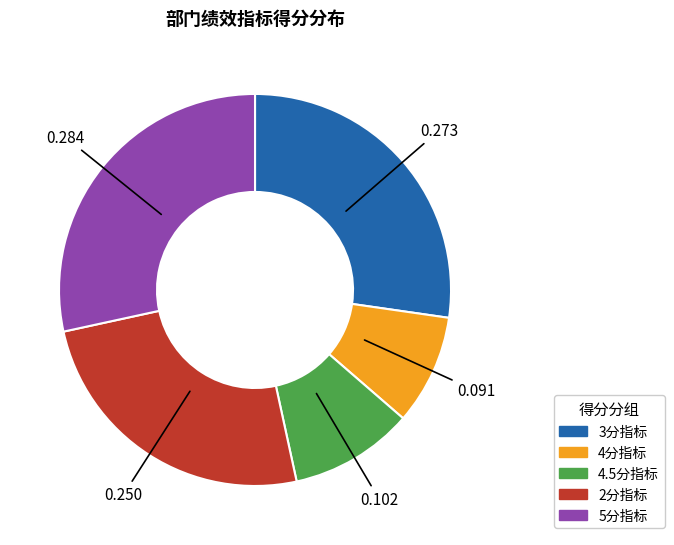

Count the number of slices in the pie.

5